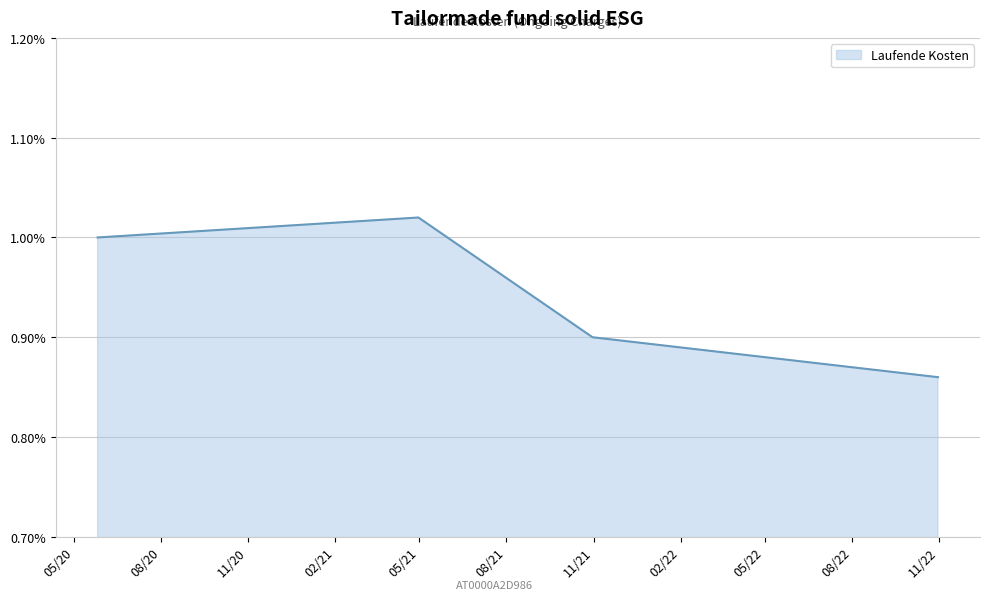

True or false: there are more than 1 points higher than both neighbors.

False